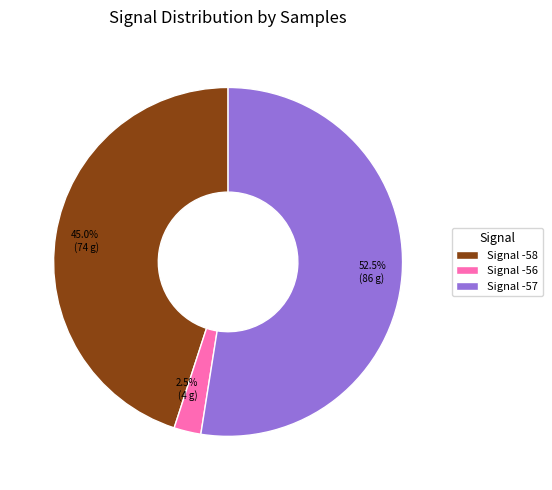

Is there a majority slice in this chart?

Yes